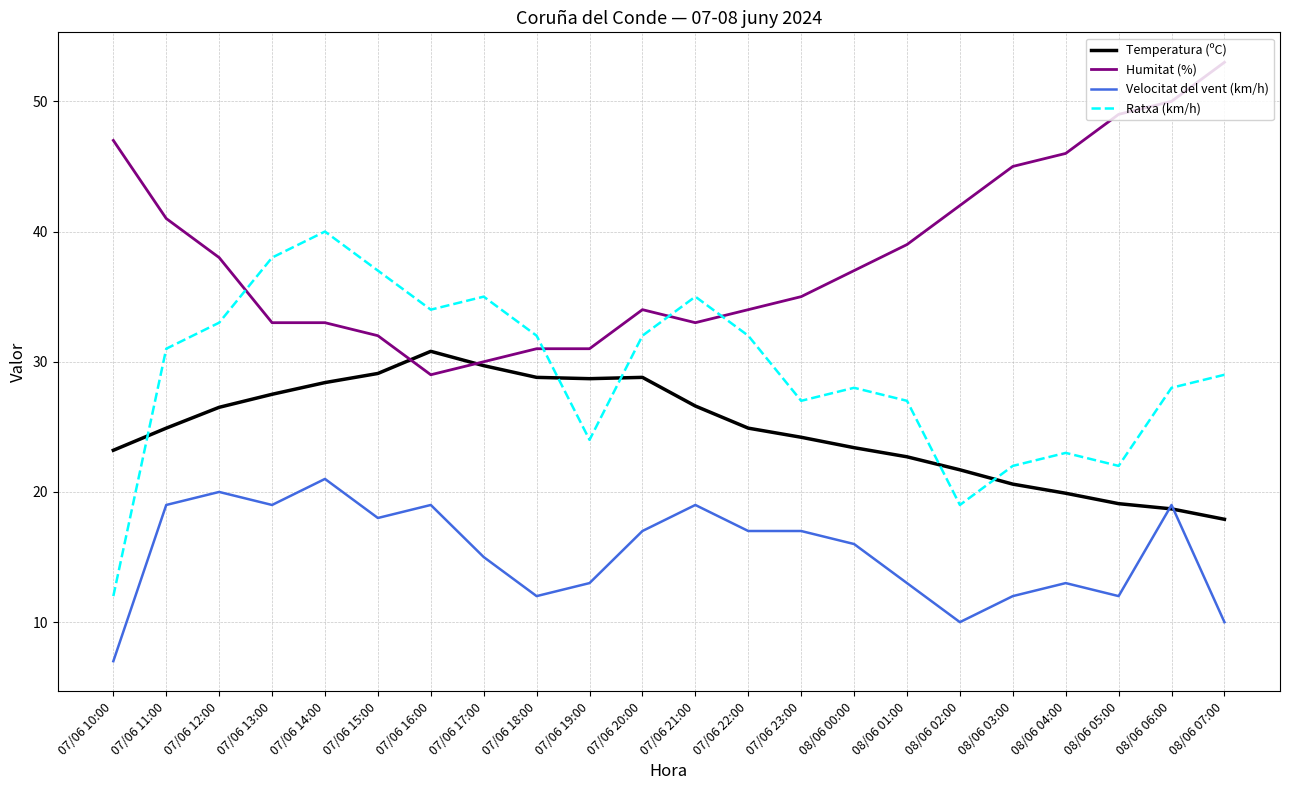

List the series in order of their overall mean, highest first.

Humitat (%), Ratxa (km/h), Temperatura (ºC), Velocitat del vent (km/h)